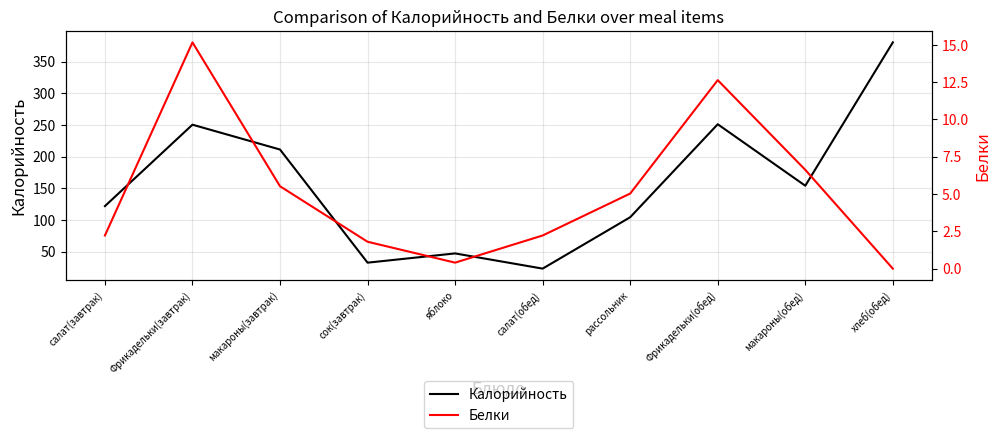

True or false: Белки and Калорийность cross at least once.

False